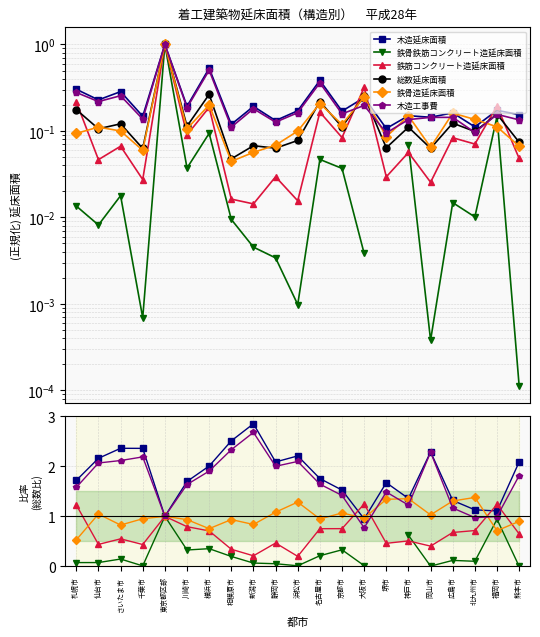

Read the 総数延床面積 value at 浜松市.

0.1